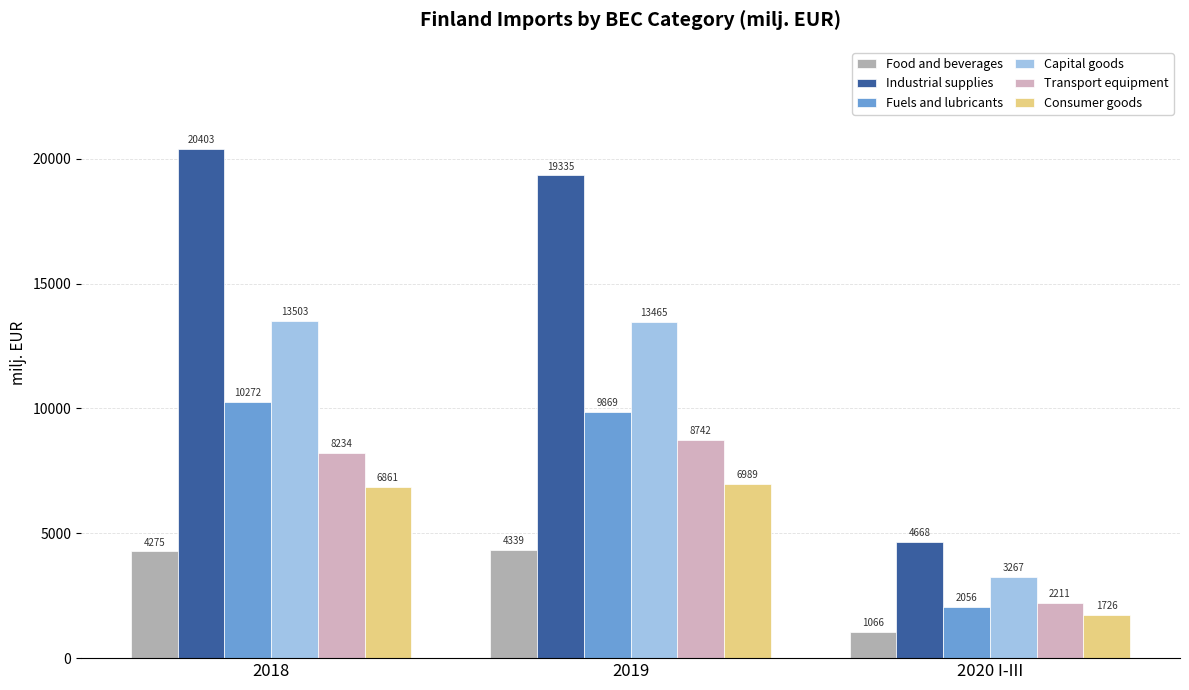

True or false: Fuels and lubricants has a value of 10272.3 at 2018.

True